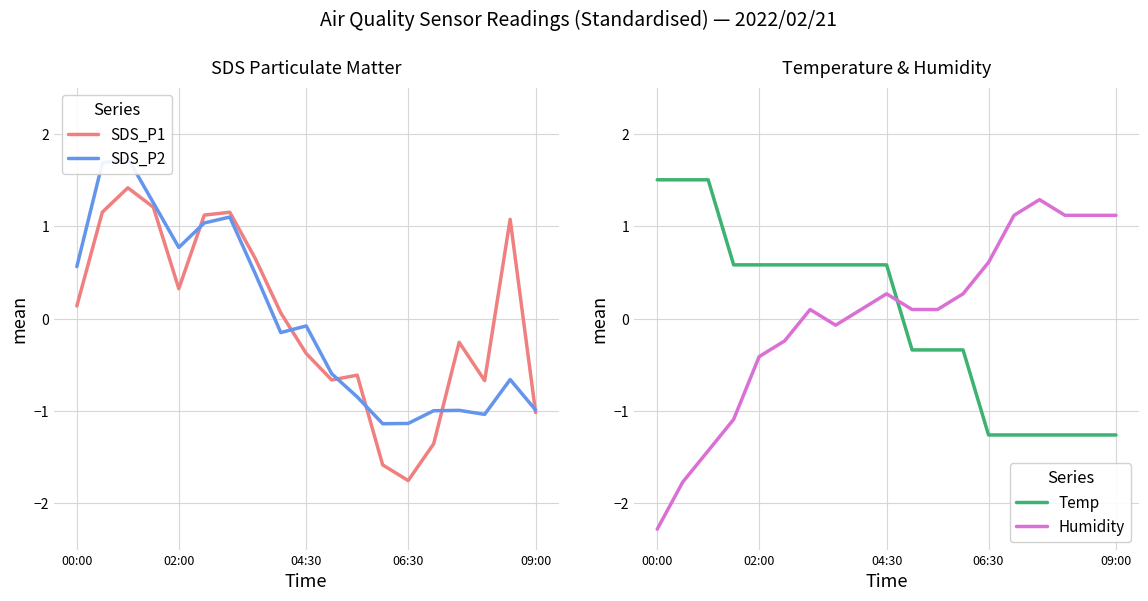

In SDS_P1, how many points are higher than both neighbors (excluding endpoints)?

5